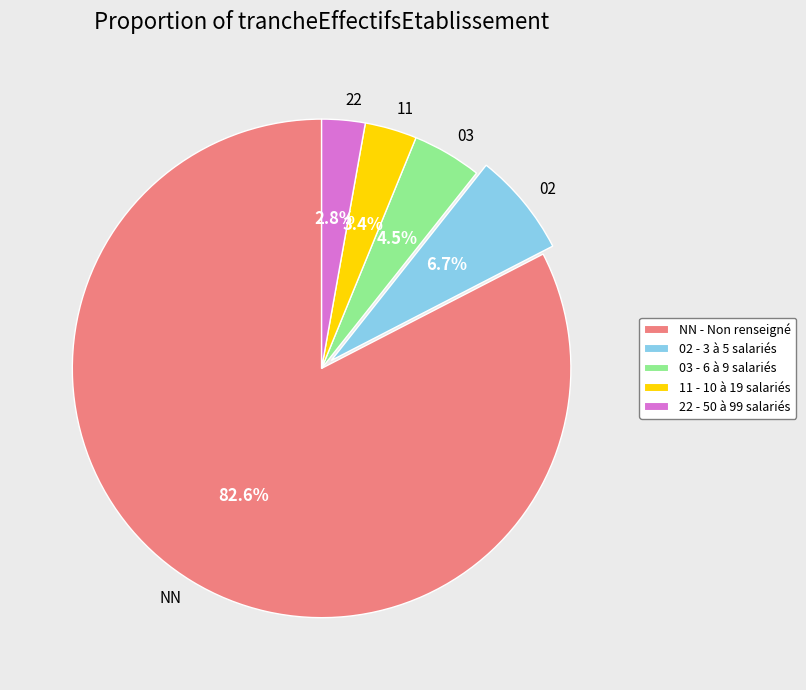

Which has a higher value, 11 or 02?

02